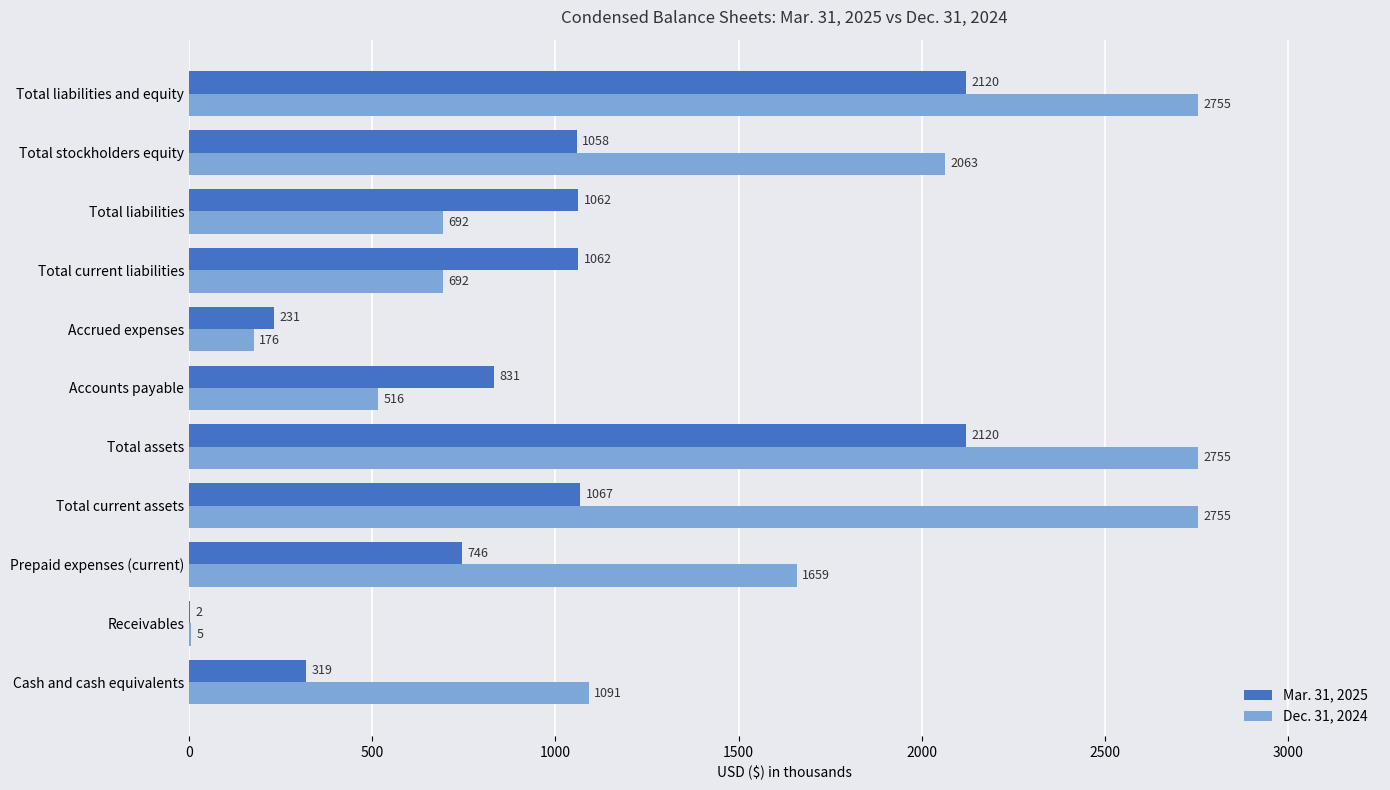

What is the sum of all Dec. 31, 2024 values?

15159